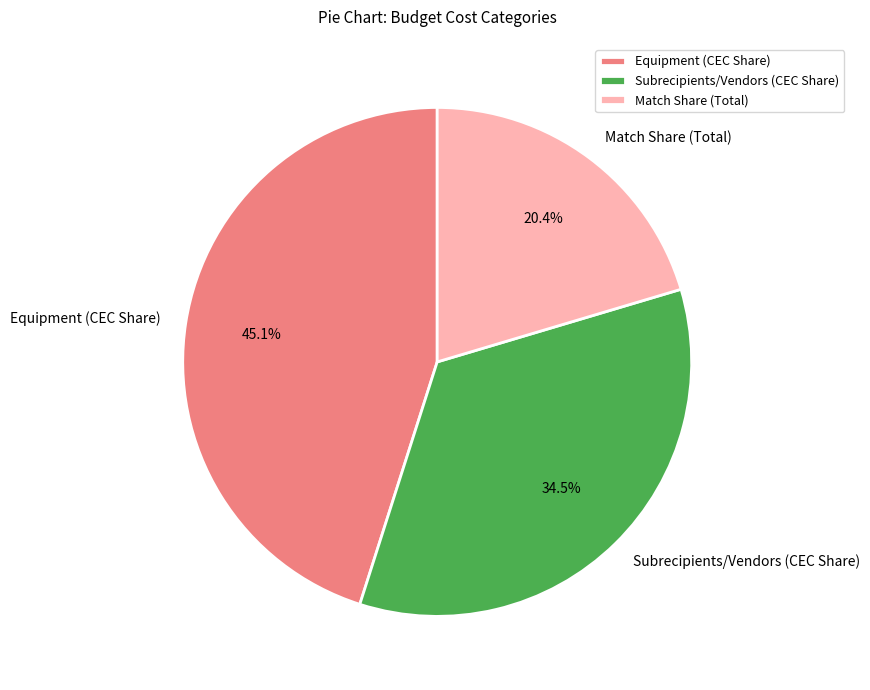

To the nearest percent, what portion does Match Share (Total) represent?

20%